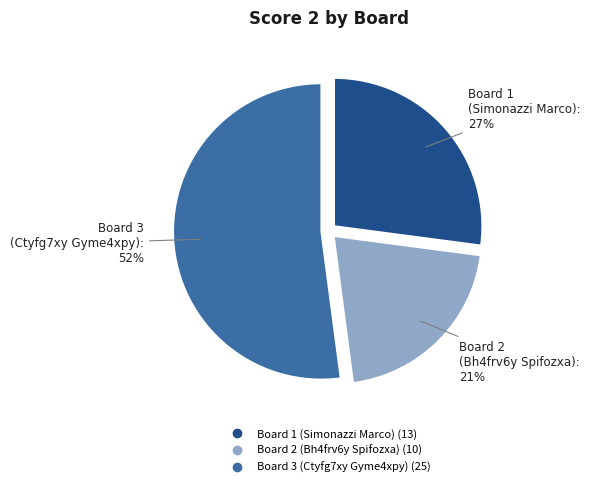

The Board 1 (Simonazzi Marco) slice represents 27% of the pie. True or false?

True